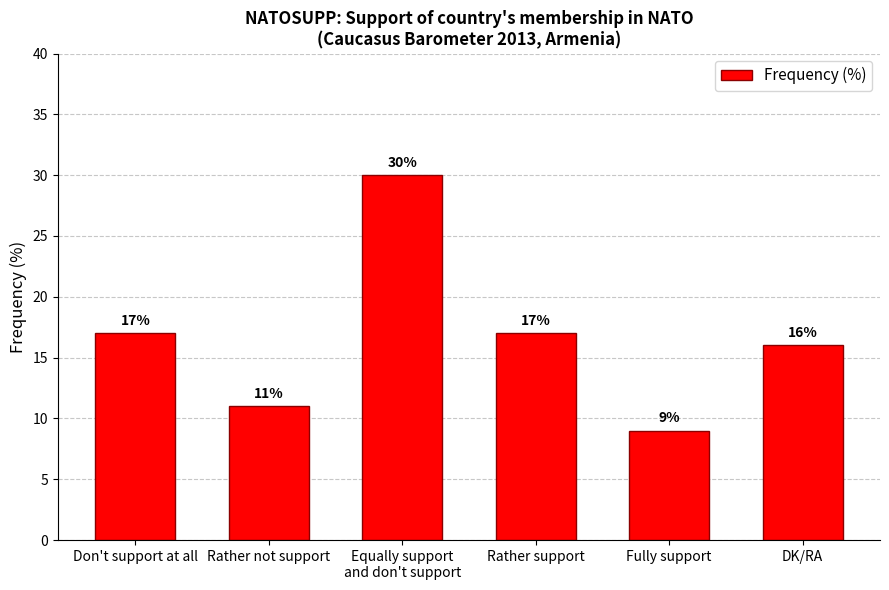

Does the chart contain stacked bars?

No